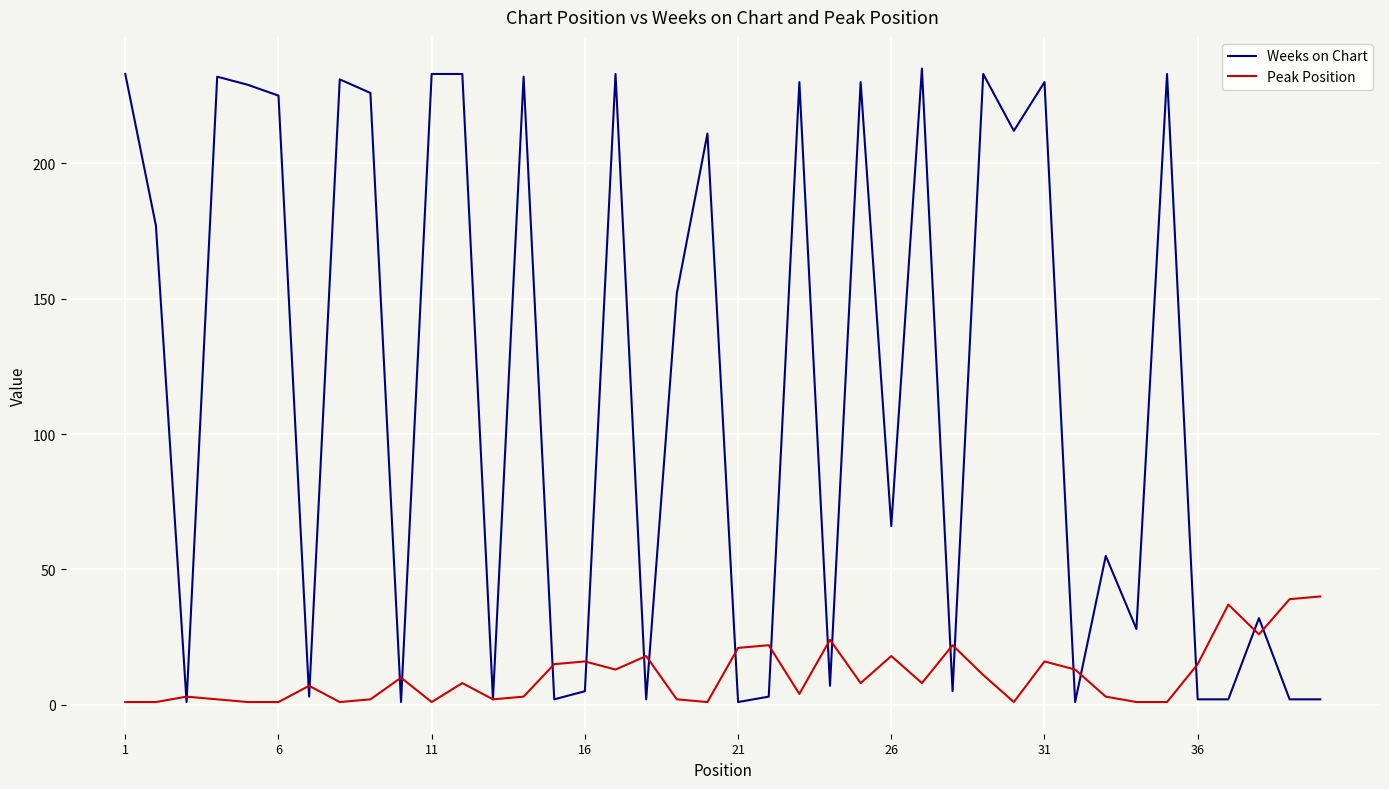

List the series in order of their overall mean, highest first.

Weeks on Chart, Peak Position